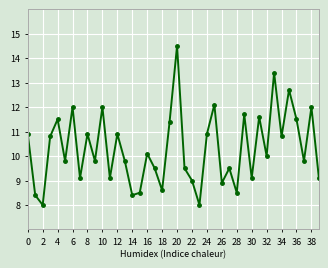

True or false: the data has more than 1 interior local peaks.

True